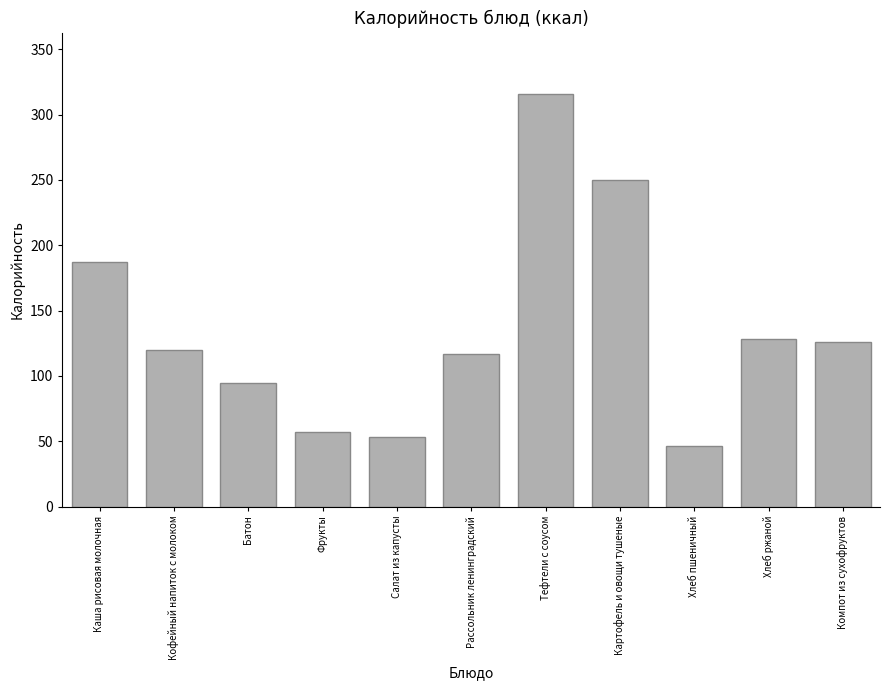

What is the label of the 4th bar from the right?

Картофель и овощи тушеные